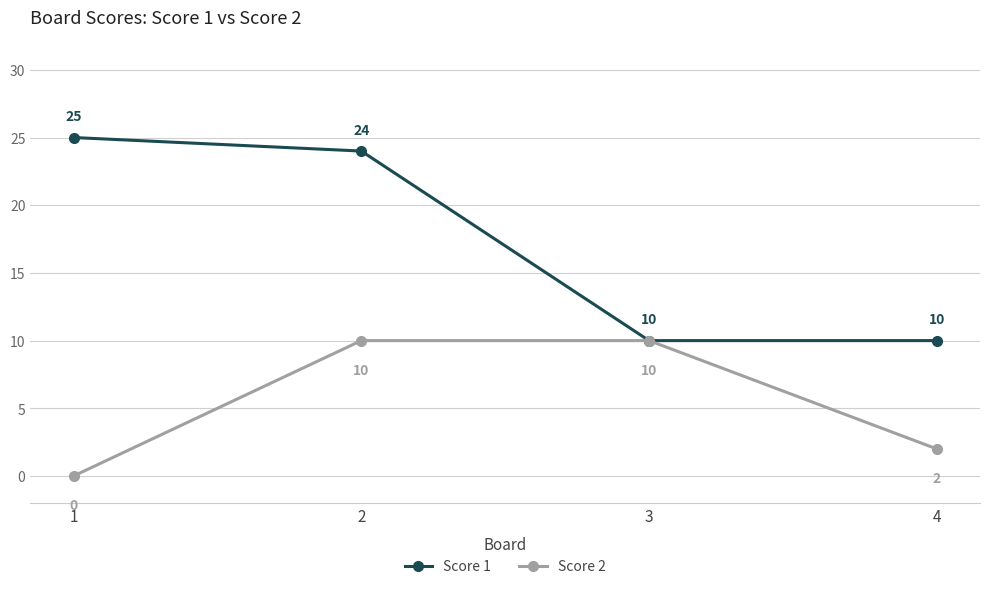

Reading left to right, transcribe all the data shown in this chart.

Score 1: 1=25	2=24	3=10	4=10
Score 2: 1=0	2=10	3=10	4=2